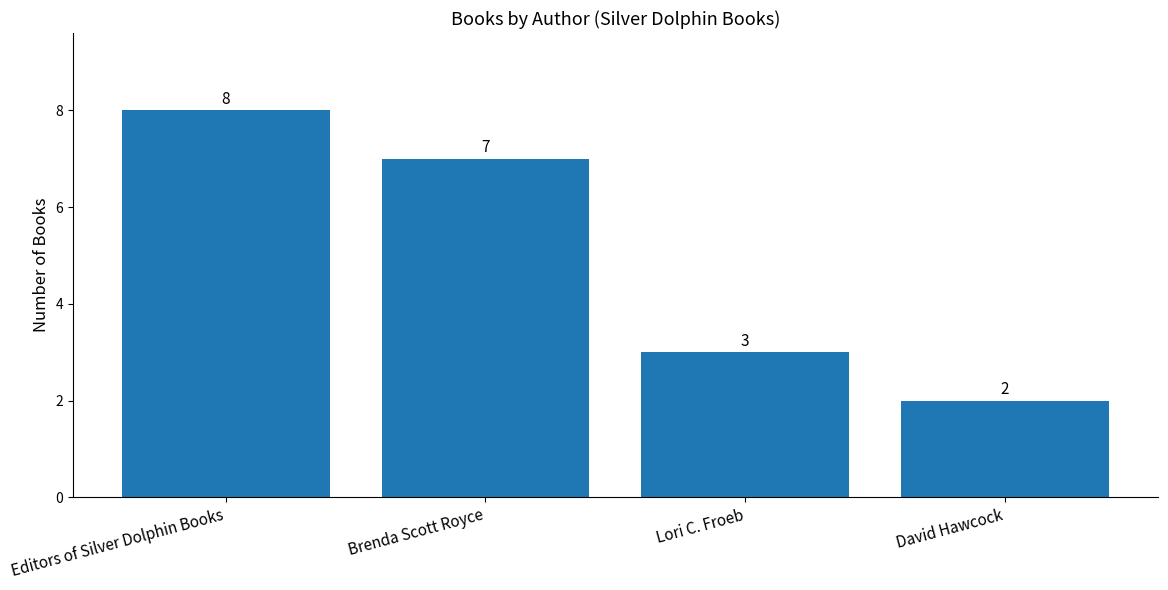

How many bars are there in total?

4